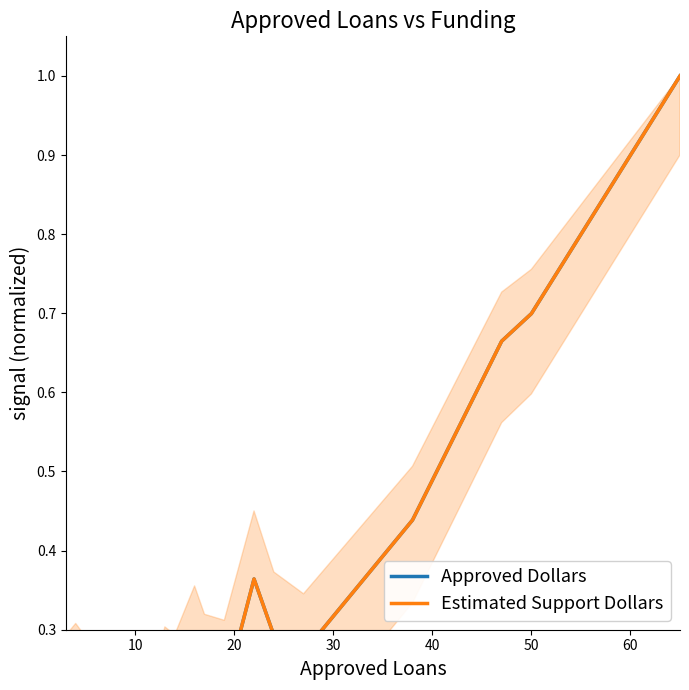

True or false: Estimated Support Dollars has a value of 0.5 at 15.

False